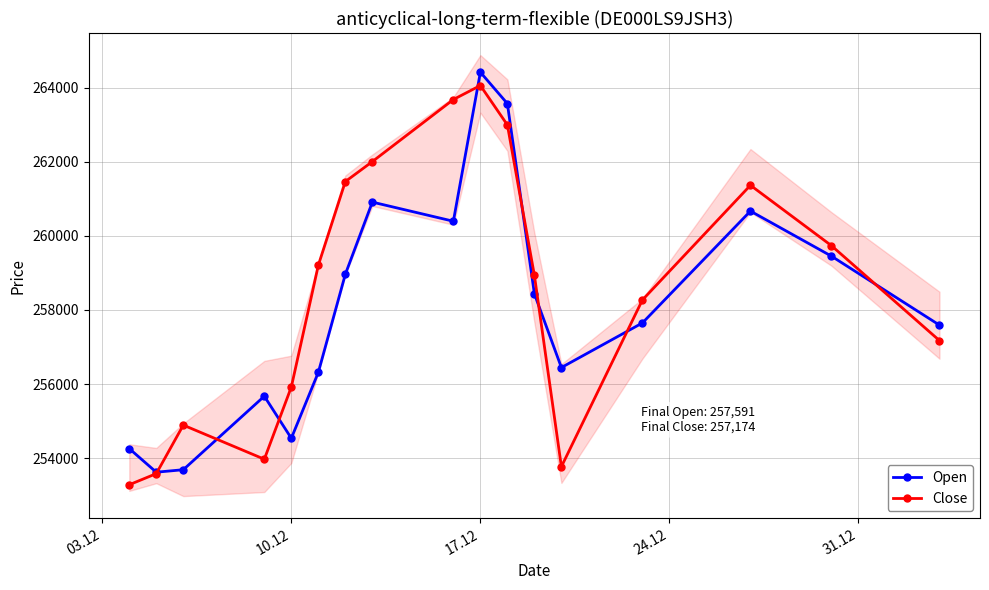

What is the minimum value for Open?

253624